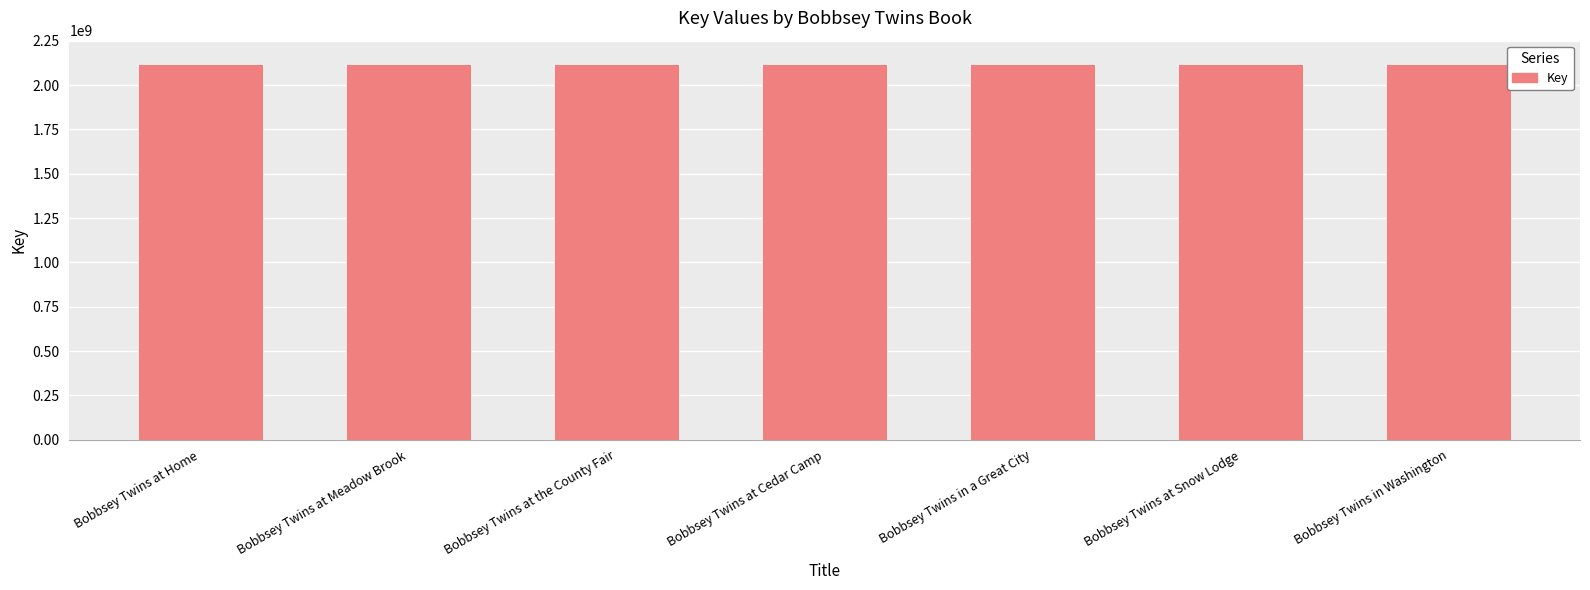

What is the ratio of the value at Bobbsey Twins at Snow Lodge to the value at Bobbsey Twins at Home?

1.0